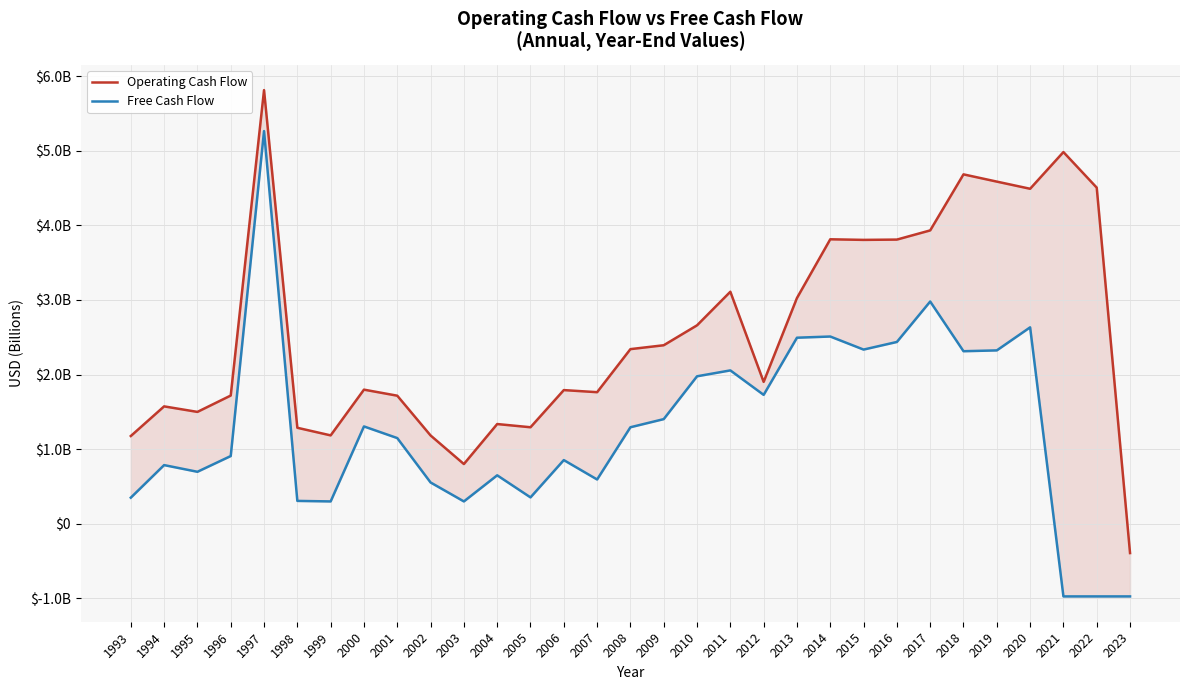

How many lines are shown in the chart?

2